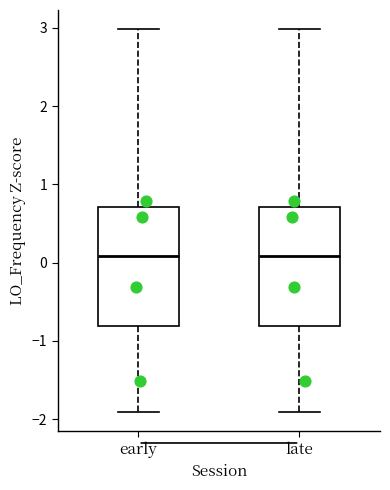

Reading left to right, read every box against the y-axis: the position of its median line, the range the box covers, and the ends of its whiskers. The values are not printed on the chart, so give them approximately, as read against the axis.

early: median 0.1, box -0.8 to 0.7, whiskers -1.9 to 3.0
late: median 0.1, box -0.8 to 0.7, whiskers -1.9 to 3.0